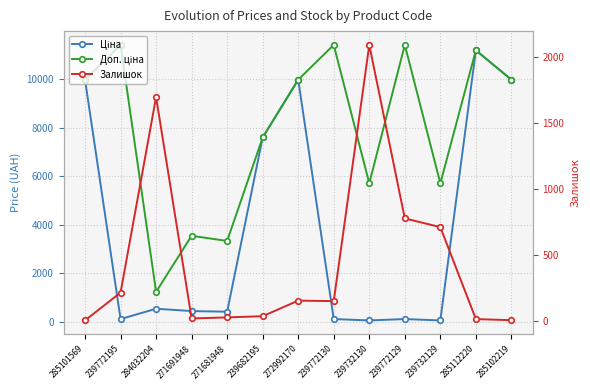

What is the difference between the second highest and minimum values in the Ціна series?

9917.9